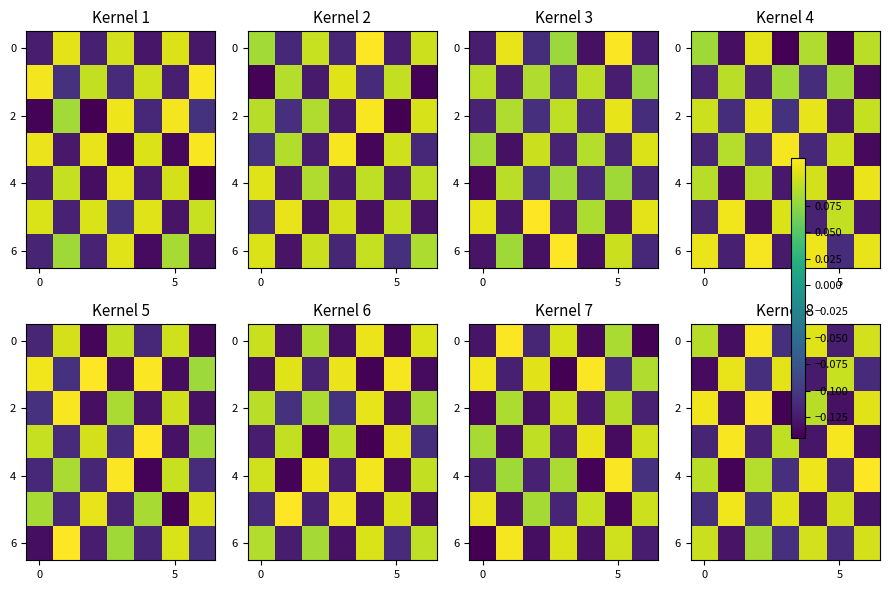

How many positive values does the row_6 series have?

4